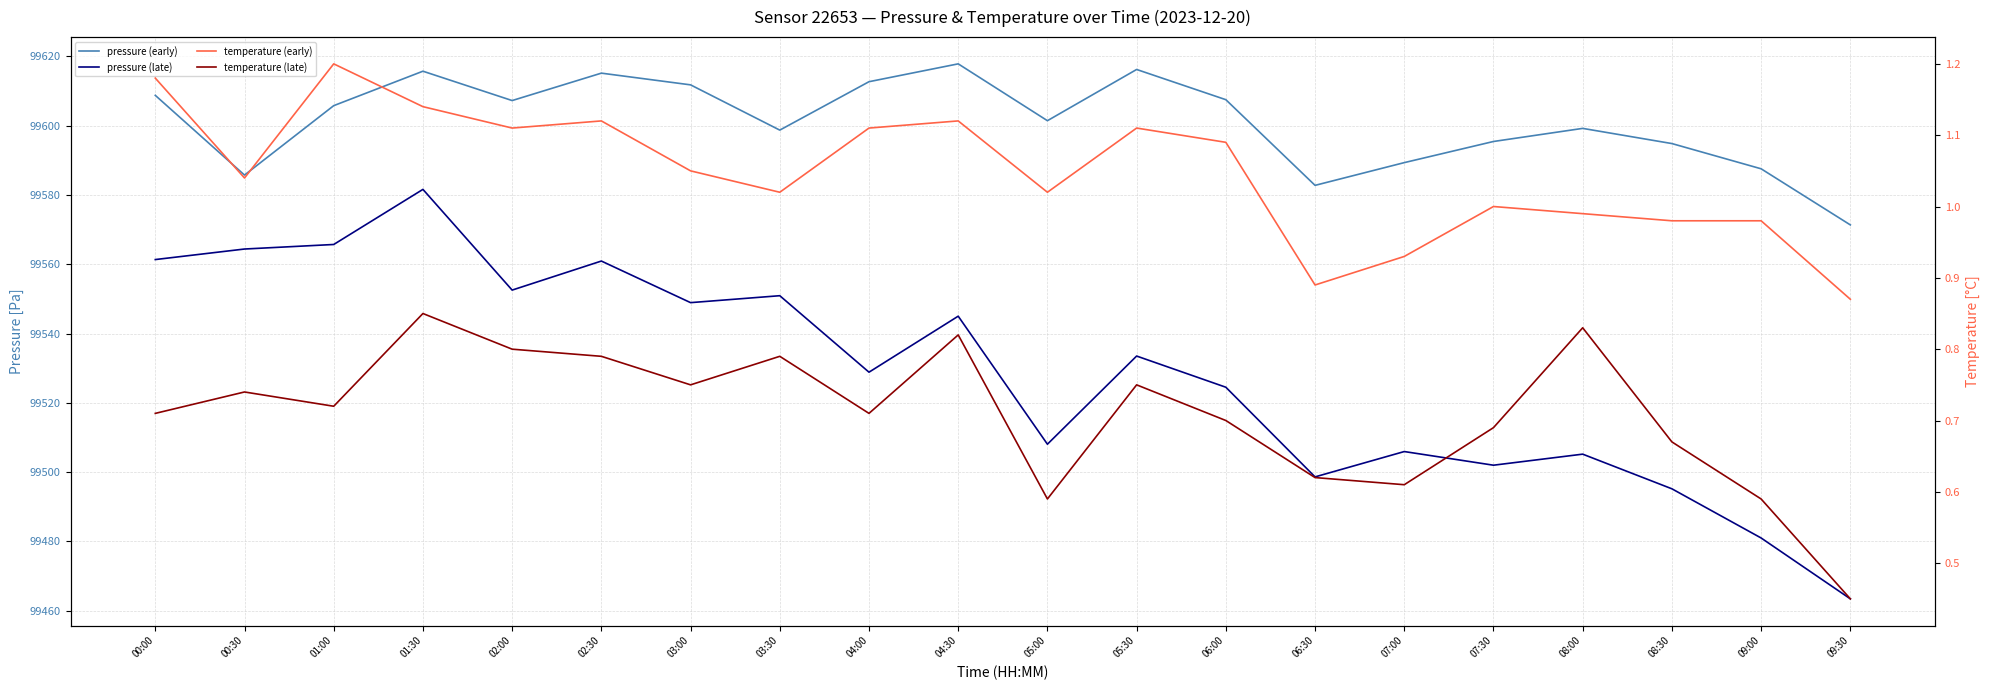

At which label does pressure (early) first exceed 99605?

00:00